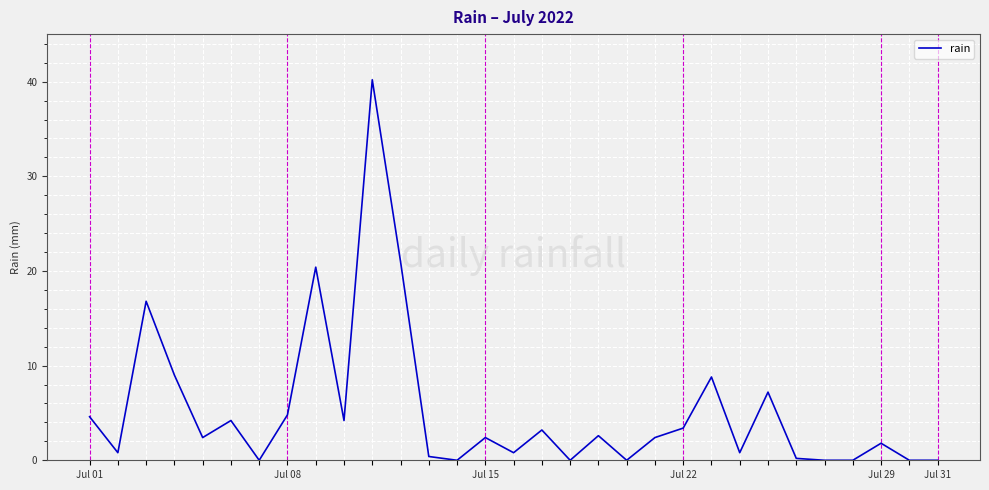

What is the greatest value displayed?

40.2